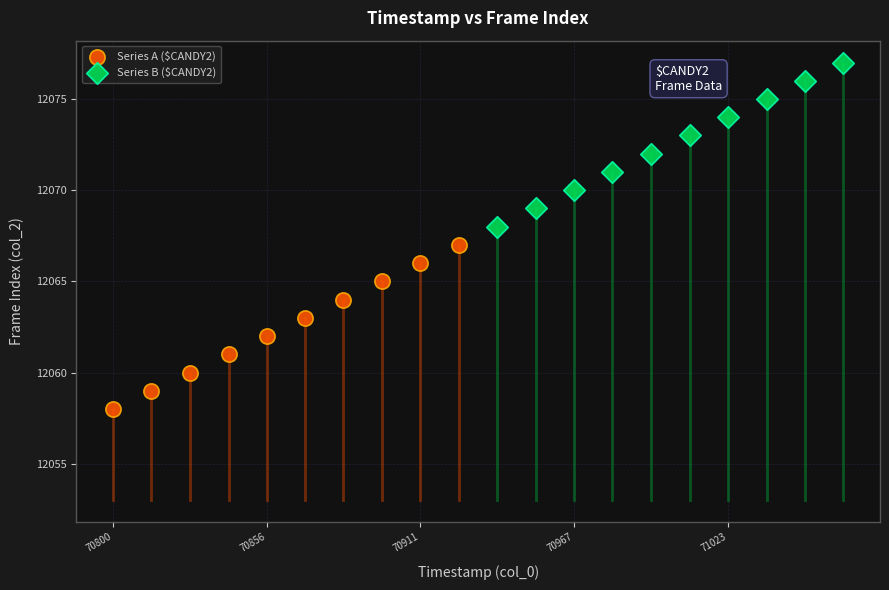

What are all the series names shown in the legend?

Series A ($CANDY2), Series B ($CANDY2)